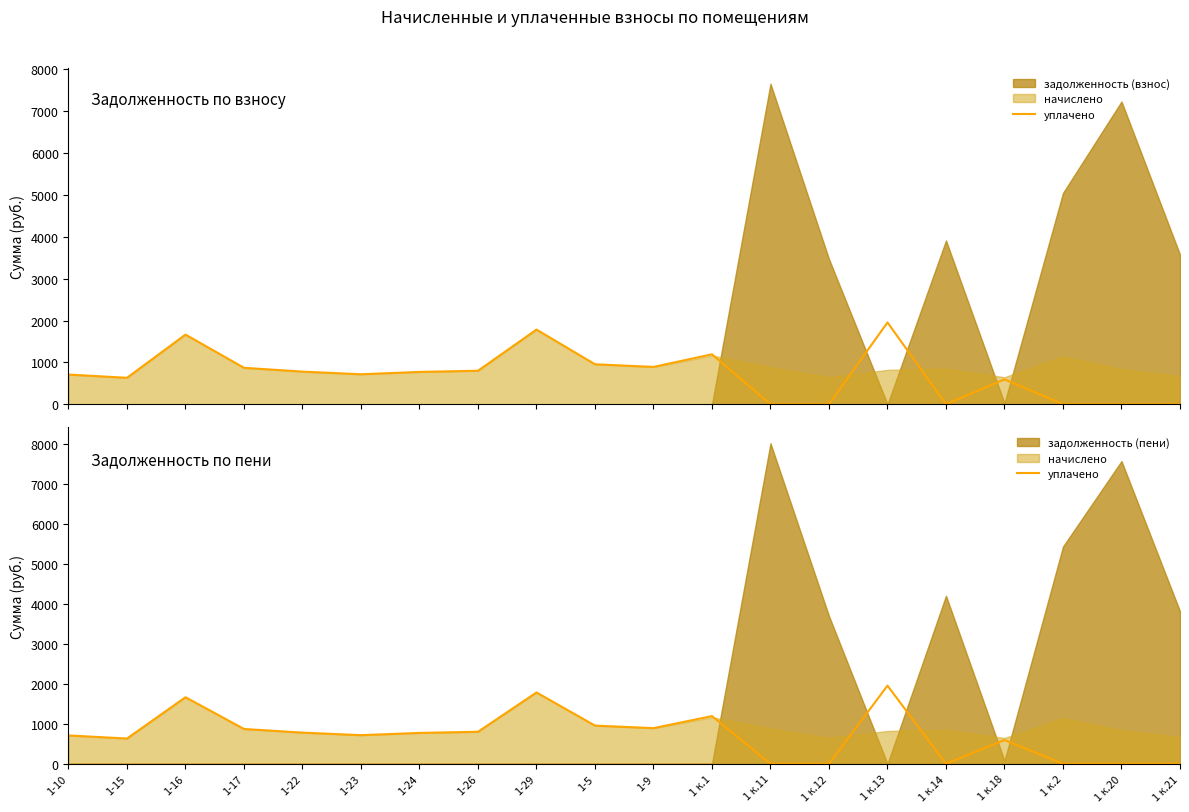

Does the chart display data point markers on the line(s)?

No